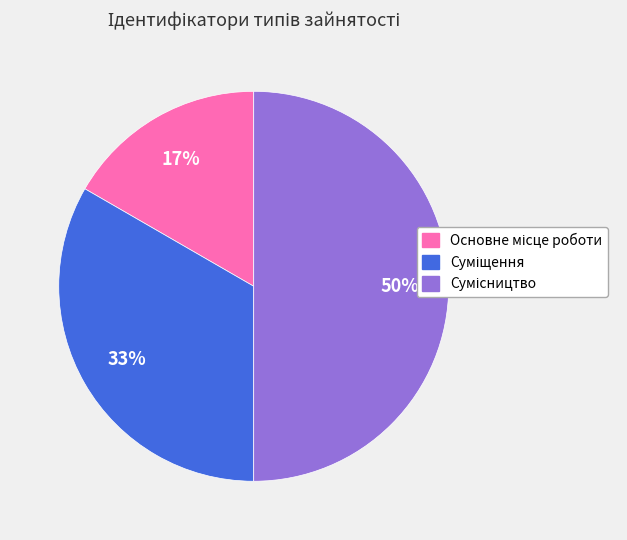

To the nearest percent, what is the average slice percentage?

33%